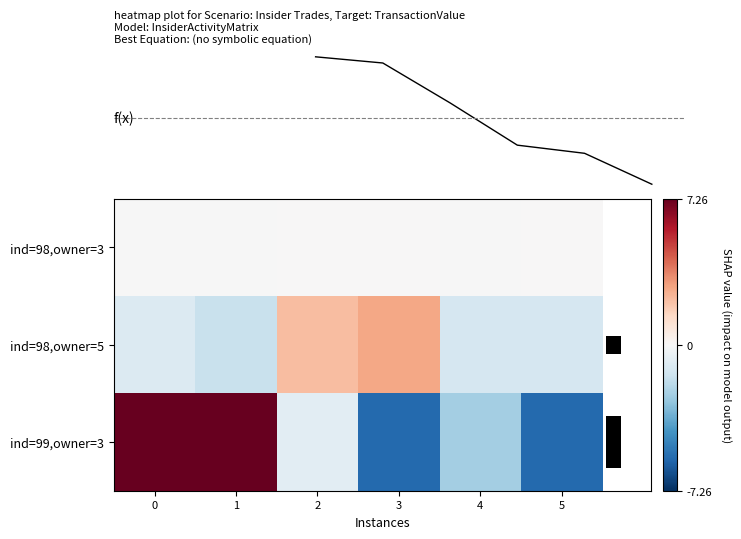

Between 3 and 5, which is larger?

3